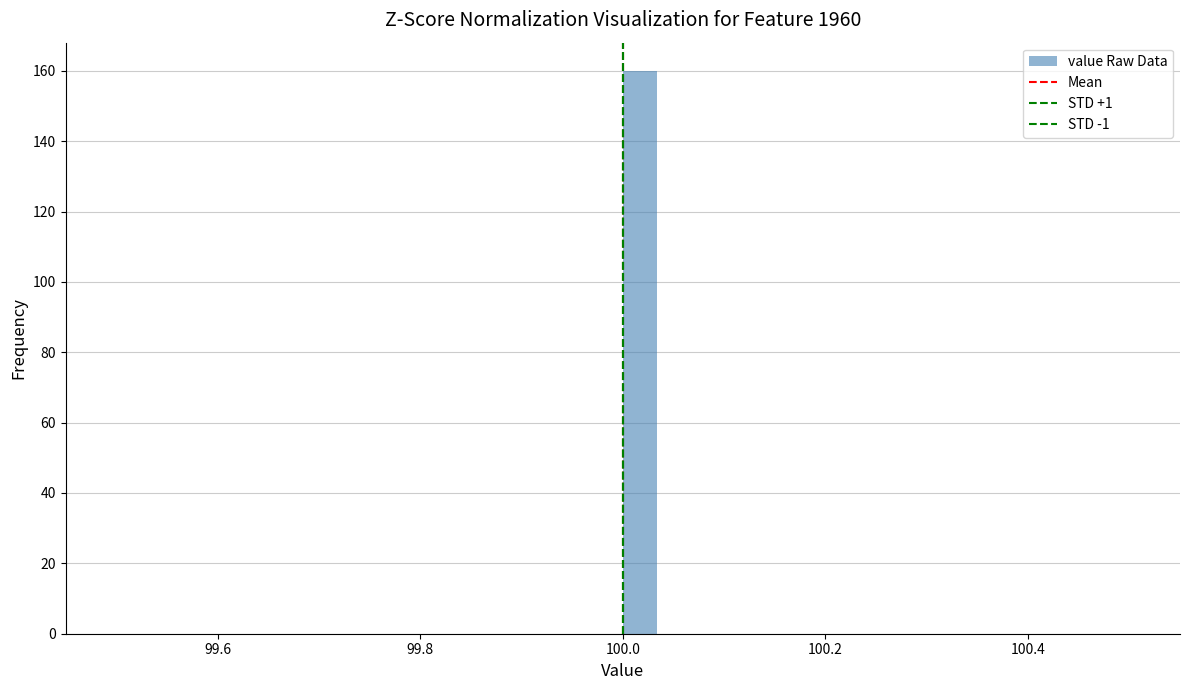

Around what value on the x-axis is the tallest bar? Give the approximate position of its centre, as read against the axis.

100.02